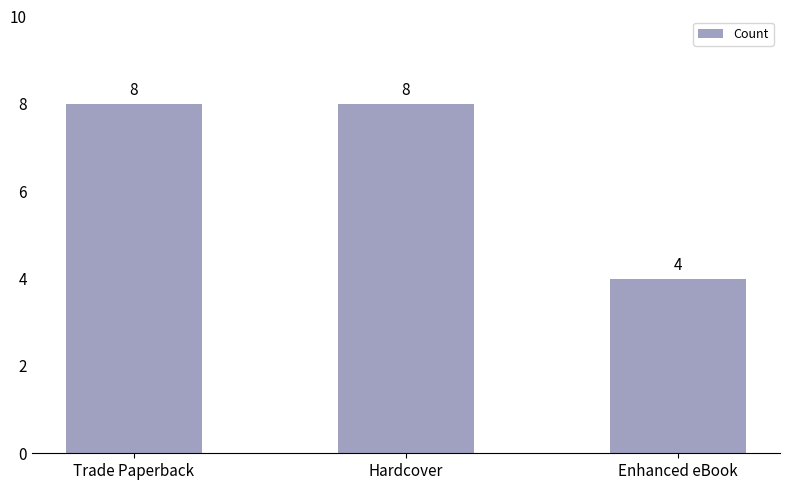

Which has a higher value, Enhanced eBook or Trade Paperback?

Trade Paperback